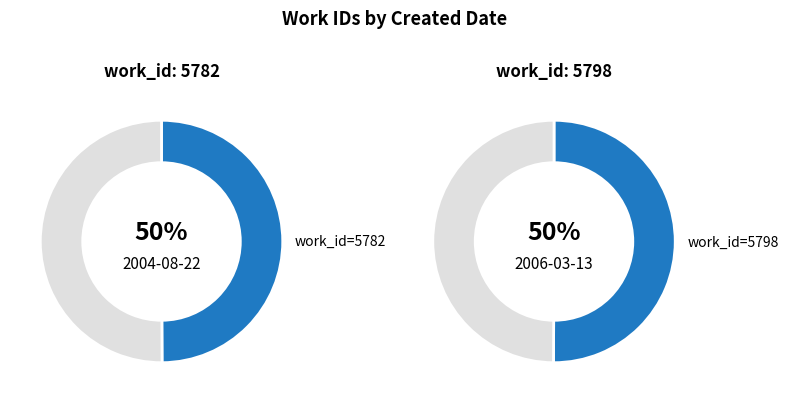

Which slice is the smallest?

2004-08-22